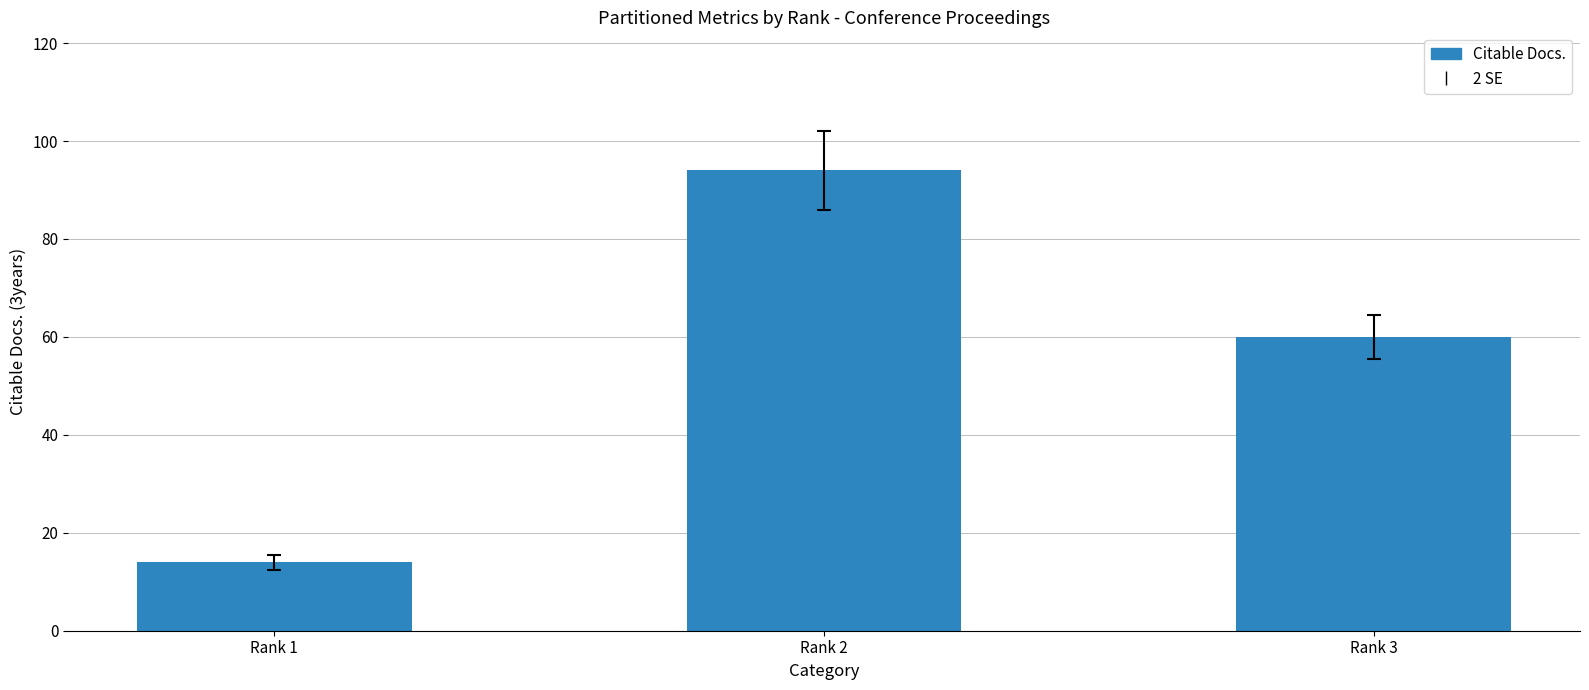

At which category does the chart reach its minimum across all series?

Rank 1